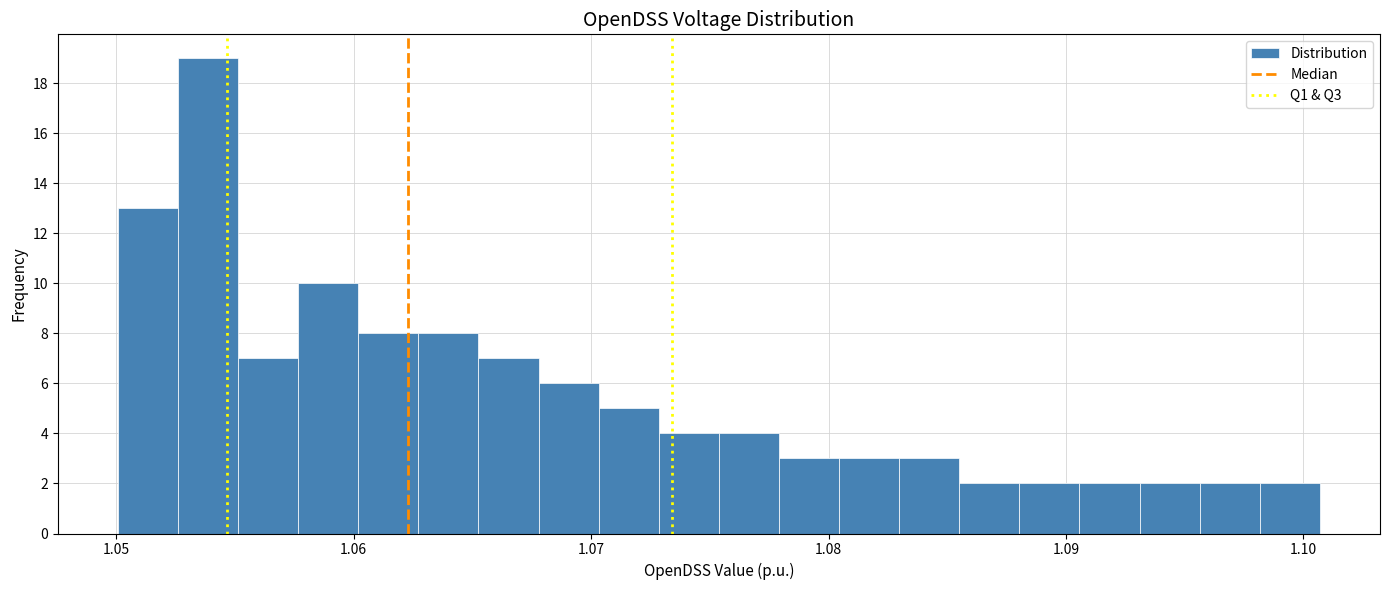

Around what value on the x-axis is the tallest bar? Give the approximate position of its centre, as read against the axis.

1.054